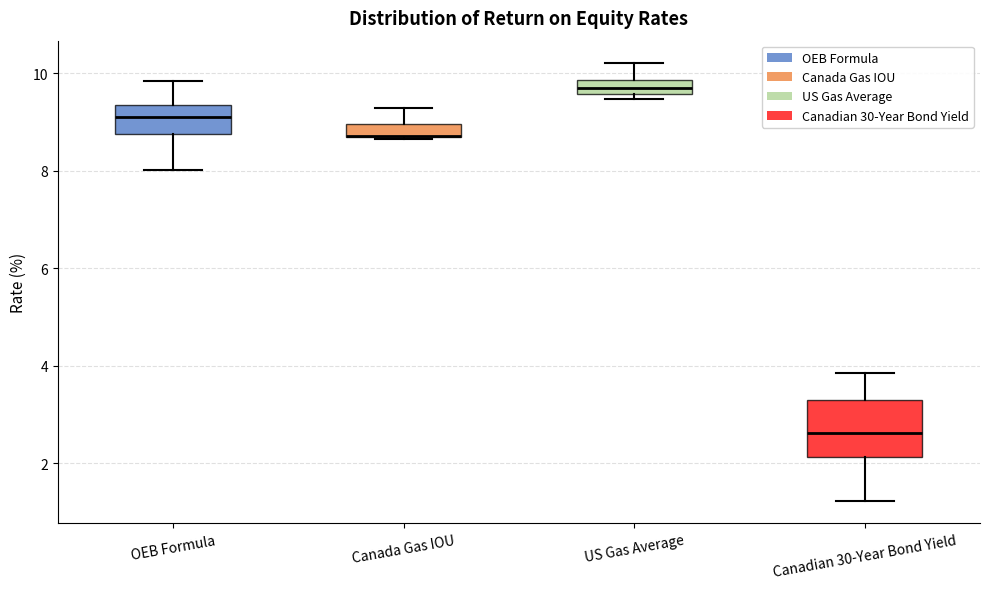

Where does the median line of the box for OEB Formula sit on the y-axis? The values are not printed on the chart, so give them approximately, as read against the axis.

9.0